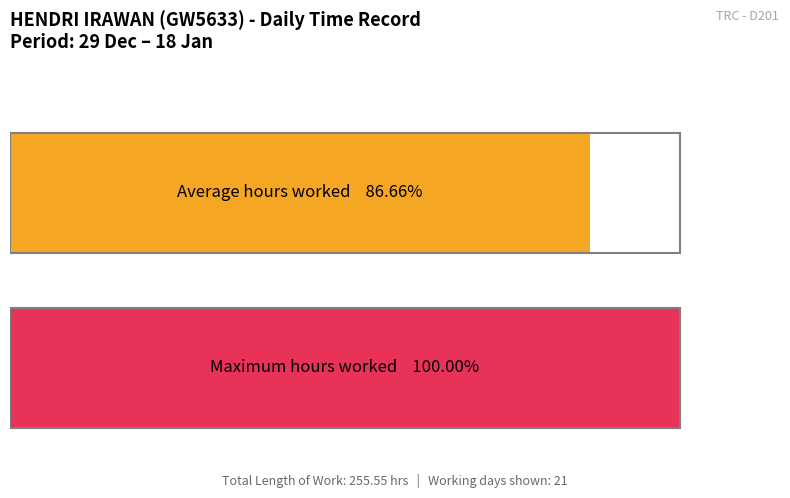

The Low (Hours Worked) series shows 4.8 at 30-Sun. True or false?

False